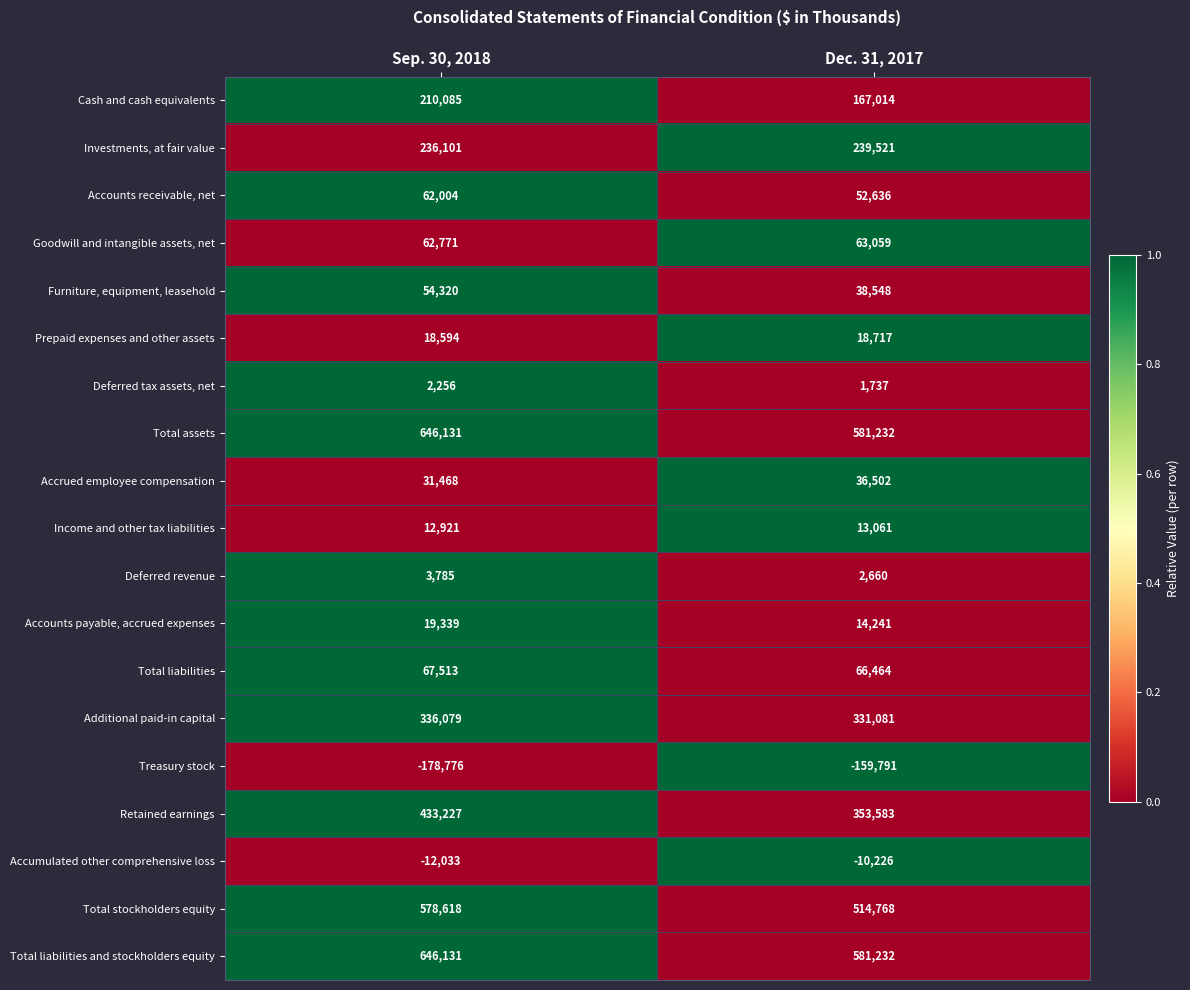

How many series are shown in this chart?

19